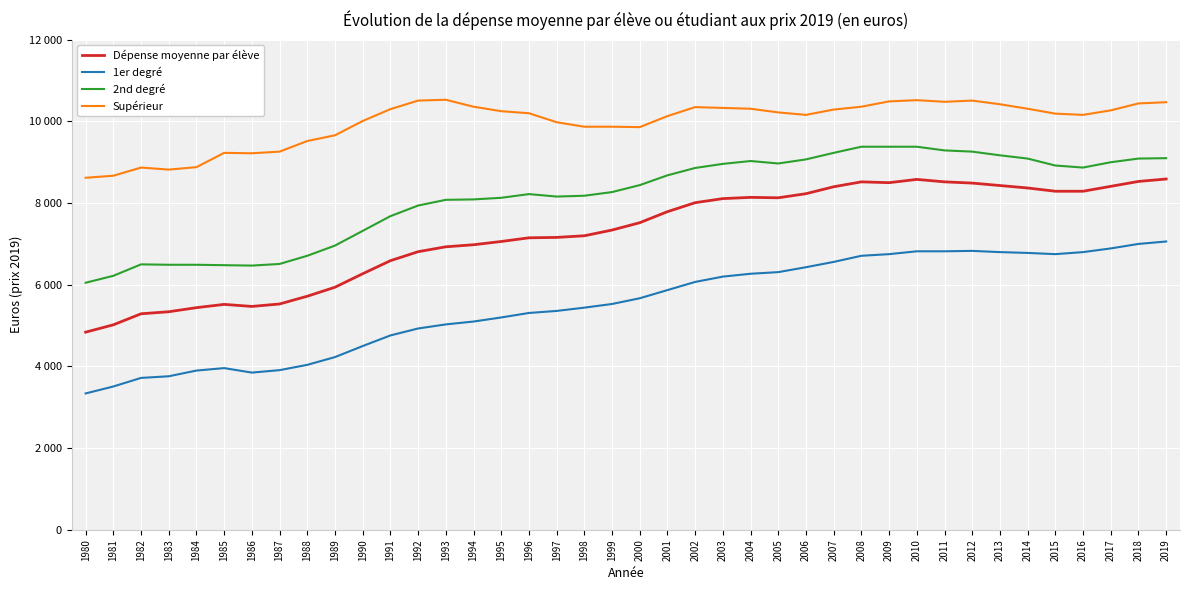

What are all the series names shown in the legend?

Dépense moyenne par élève, 1er degré, 2nd degré, Supérieur